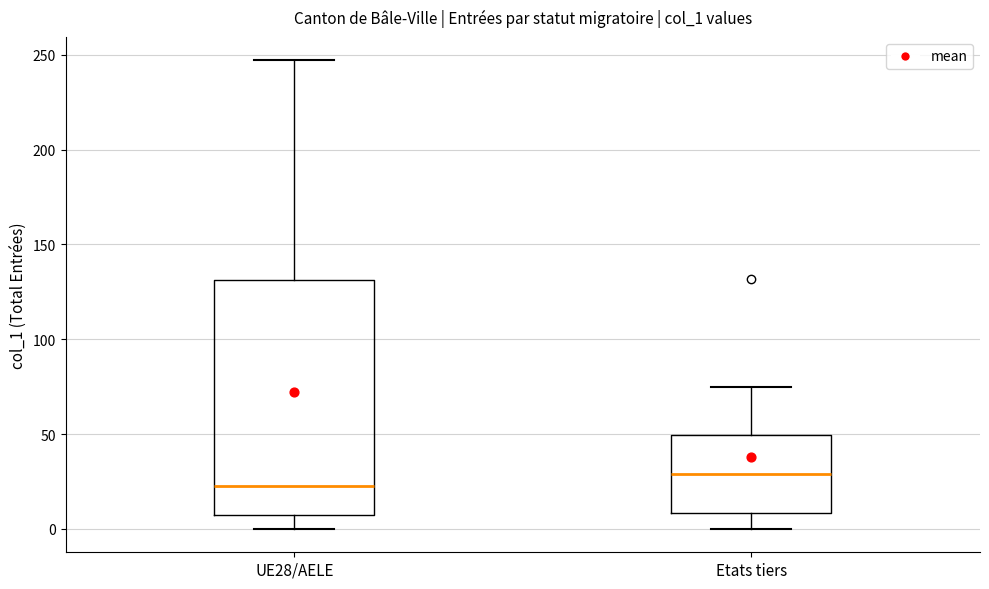

Reading left to right, transcribe this box plot: for each box, give where its median line is, the range the box spans, and where its two whiskers end, as read against the y-axis. The values are not printed on the chart, so give them approximately, as read against the axis.

UE28/AELE: median 25, box 10 to 130, whiskers 0 to 245
Etats tiers: median 30, box 10 to 50, whiskers 0 to 75